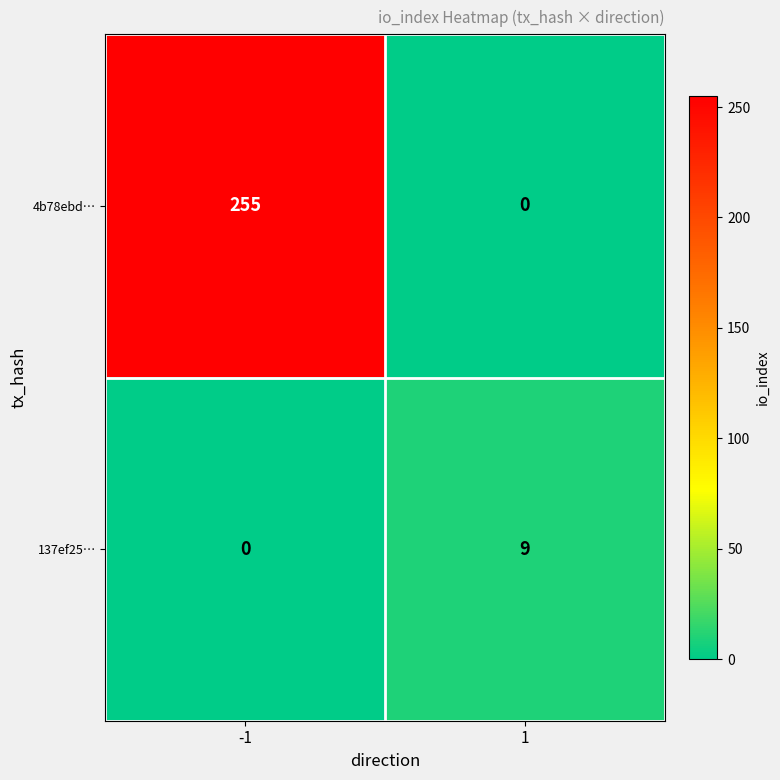

Between -1 and 1, which series saw the biggest shift?

4b78ebd…